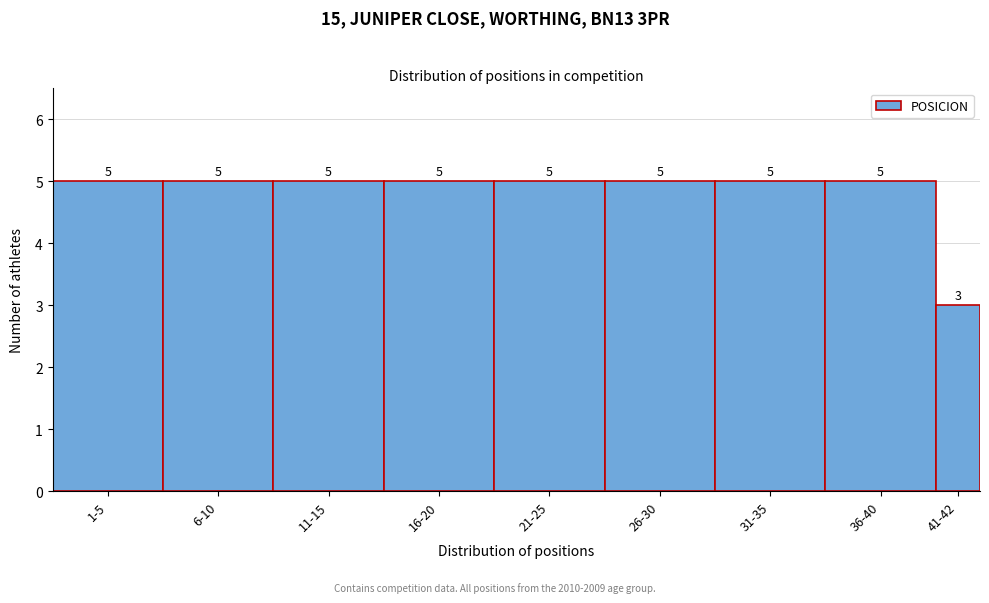

Reading left to right, what are all the values shown in this chart?

1-5=5	6-10=5	11-15=5	16-20=5	21-25=5	26-30=5	31-35=5	36-40=5	41-42=3